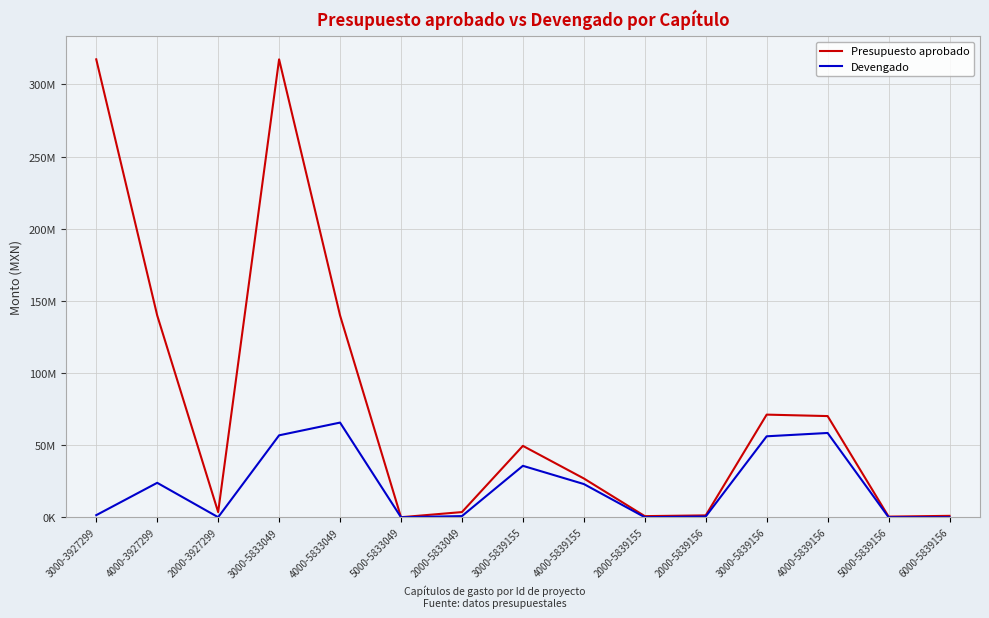

Which series changed the most between 2000-5839155 and 5000-5839156?

Presupuesto aprobado